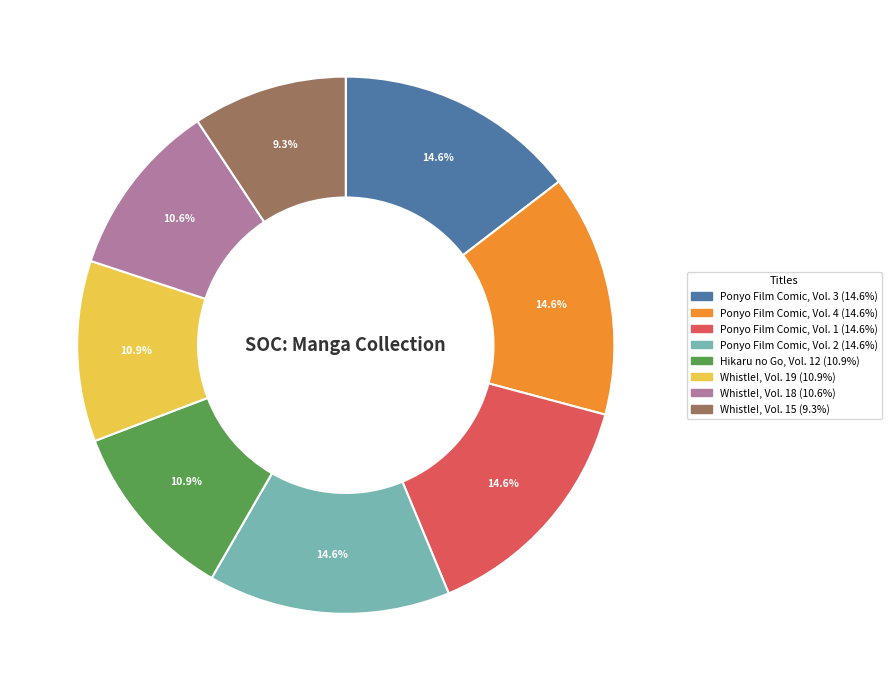

Do Ponyo Film Comic, Vol. 3 and Hikaru no Go, Vol. 12 together represent more than half of the pie?

No